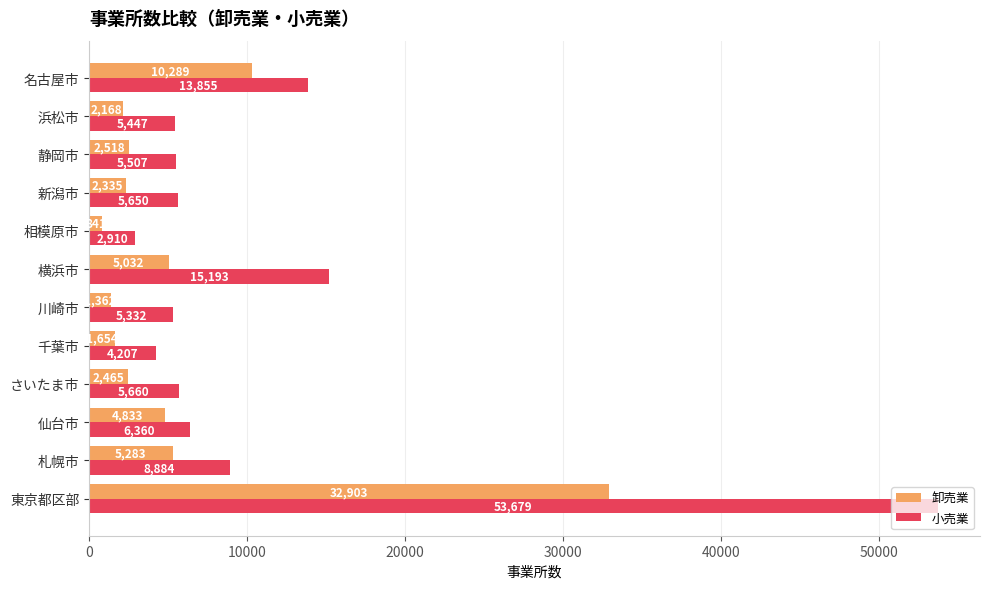

How many data points in 卸売業 are less than 2518?

6